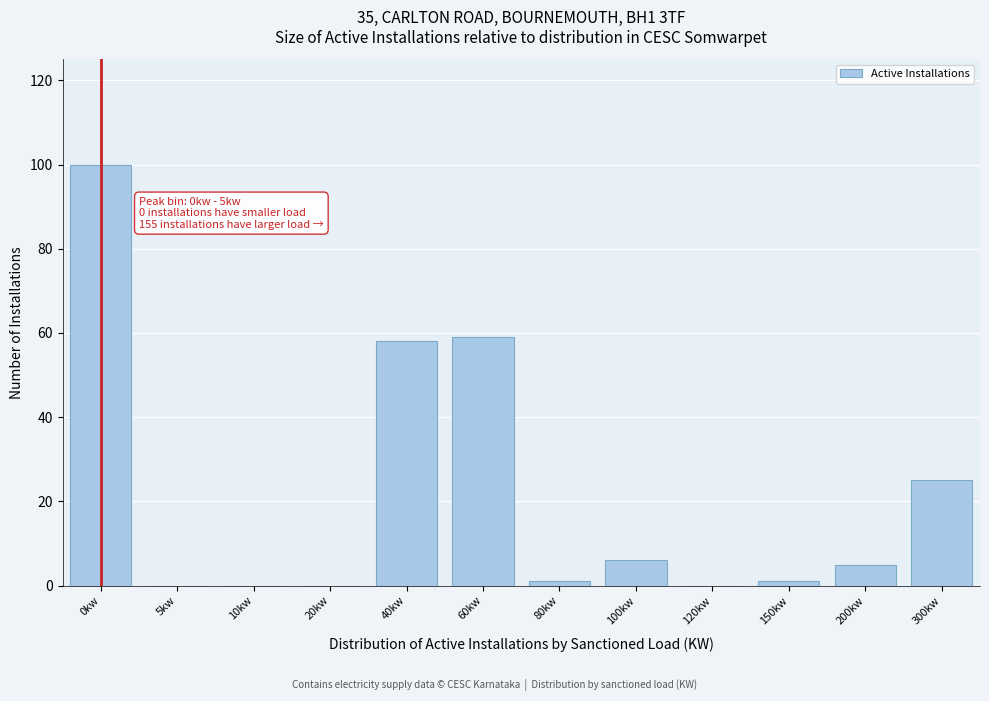

Reading left to right, what are all the values shown in this chart?

0kw=100	5kw=0	10kw=0	20kw=0	40kw=58	60kw=59	80kw=1	100kw=6	120kw=0	150kw=1	200kw=5	300kw=25